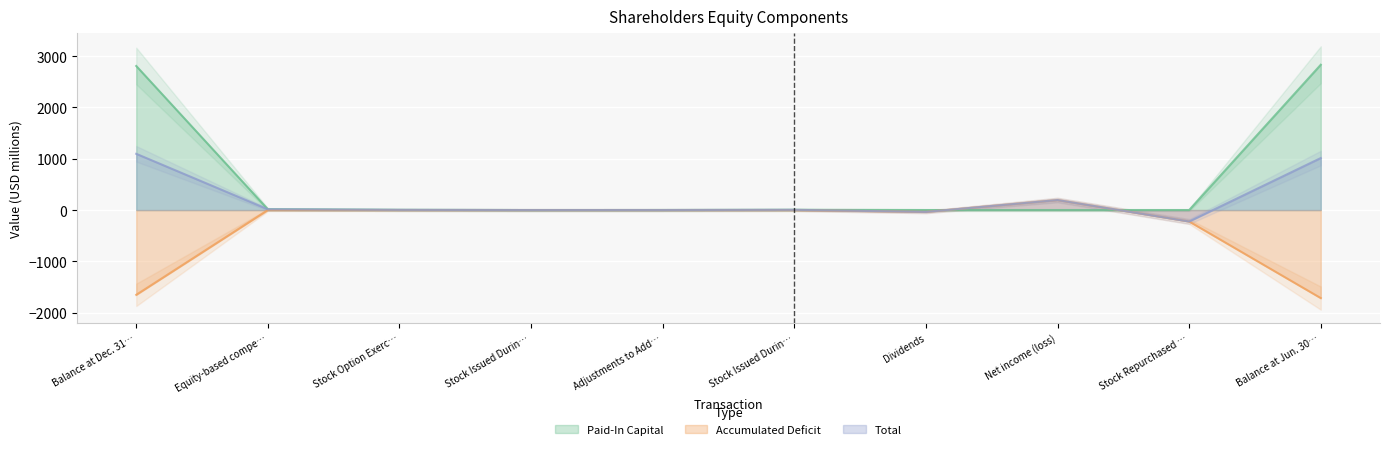

At how many categories does at least one series exceed -339?

10